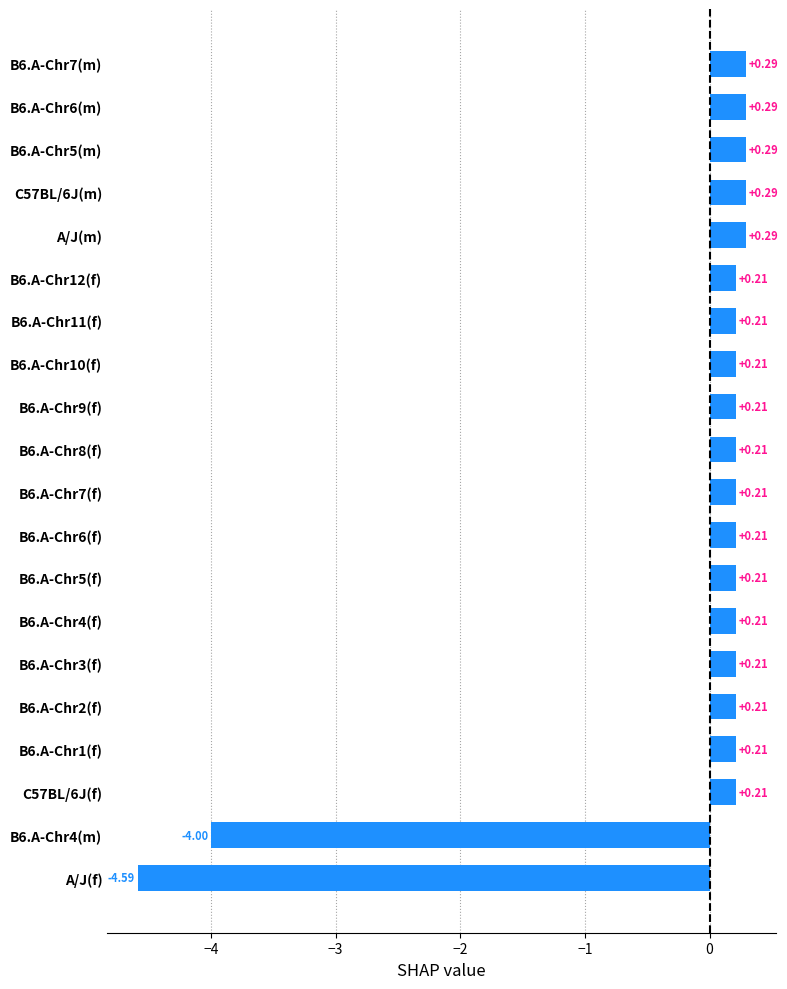

What is the difference between the second highest and minimum values?

4.9